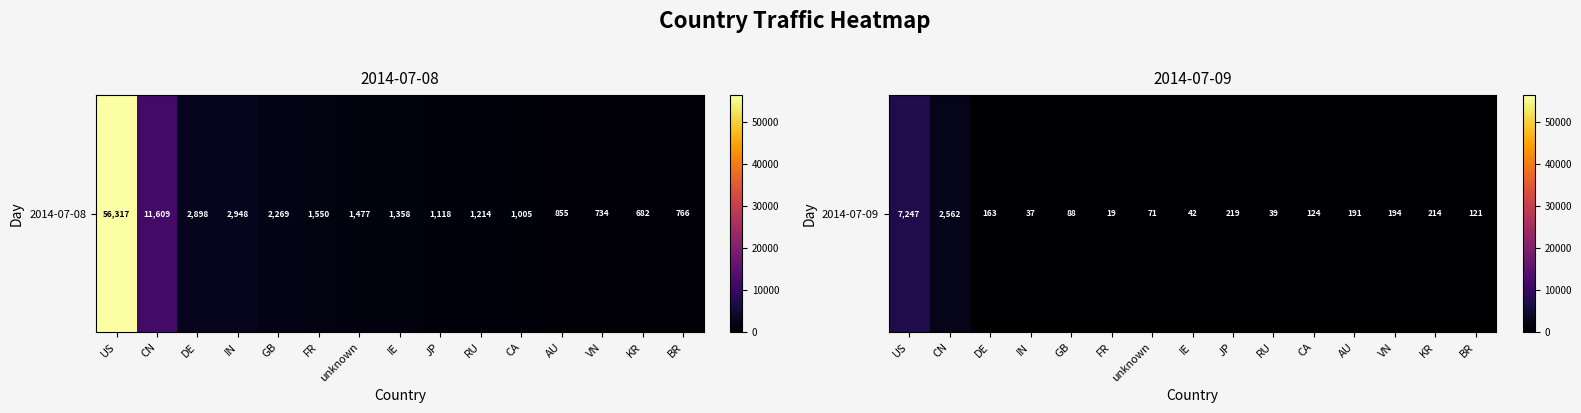

The value at CN is 2562. True or false?

True